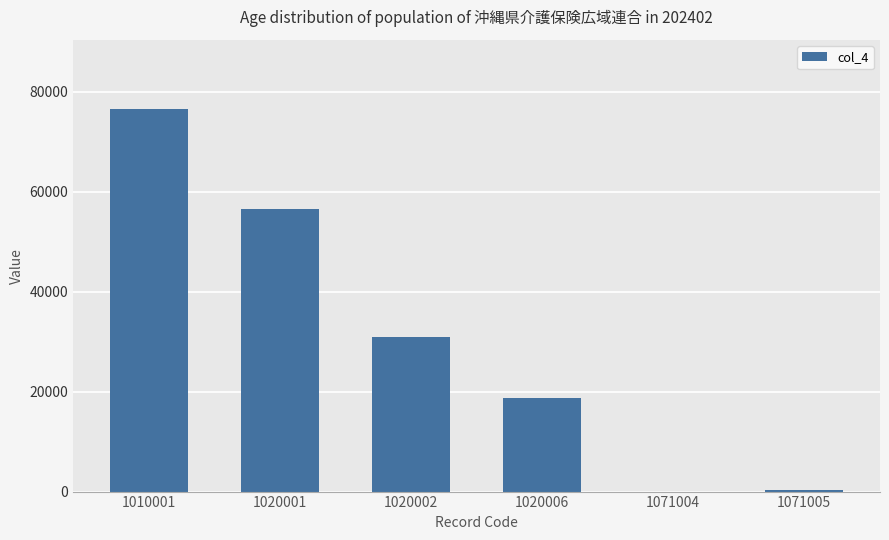

The value at 1010001 is 76587. True or false?

True